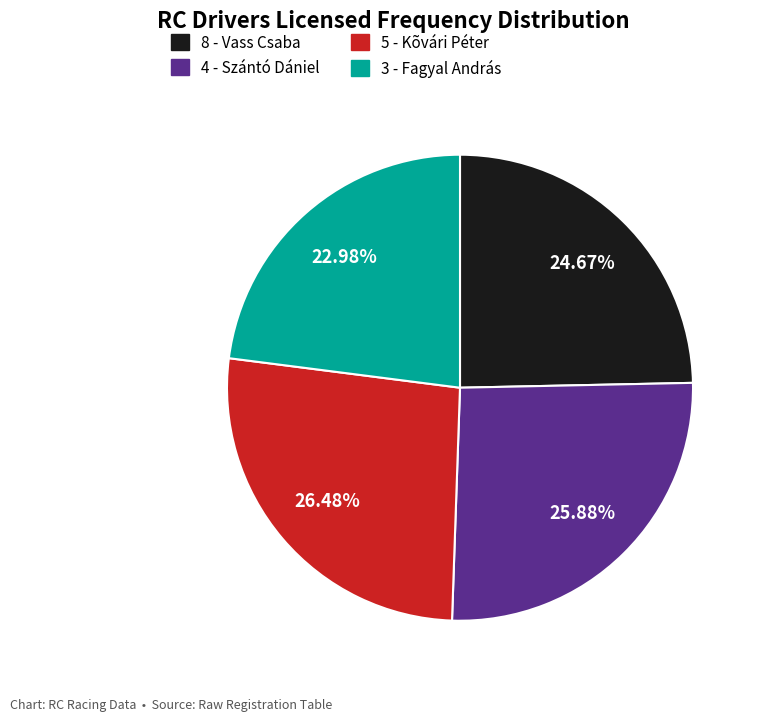

Is there a majority slice in this chart?

No